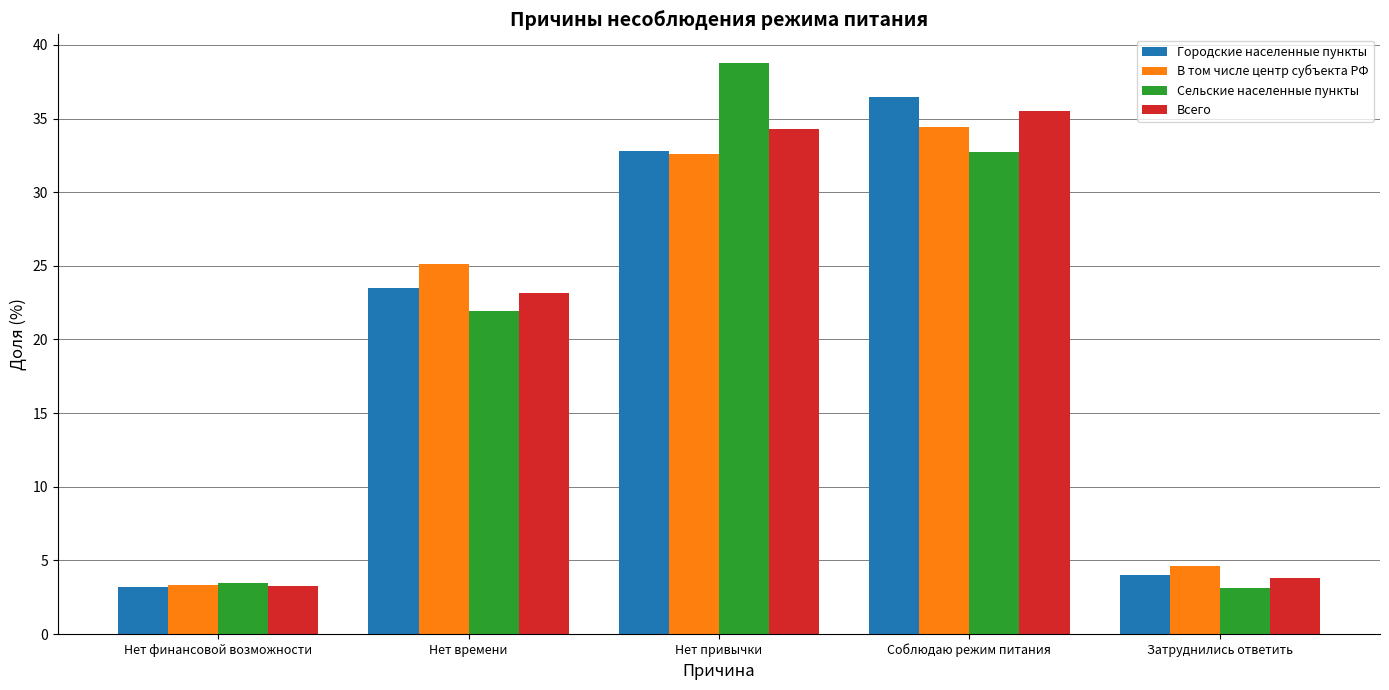

What is the minimum value for В том числе центр субъекта РФ?

3.3